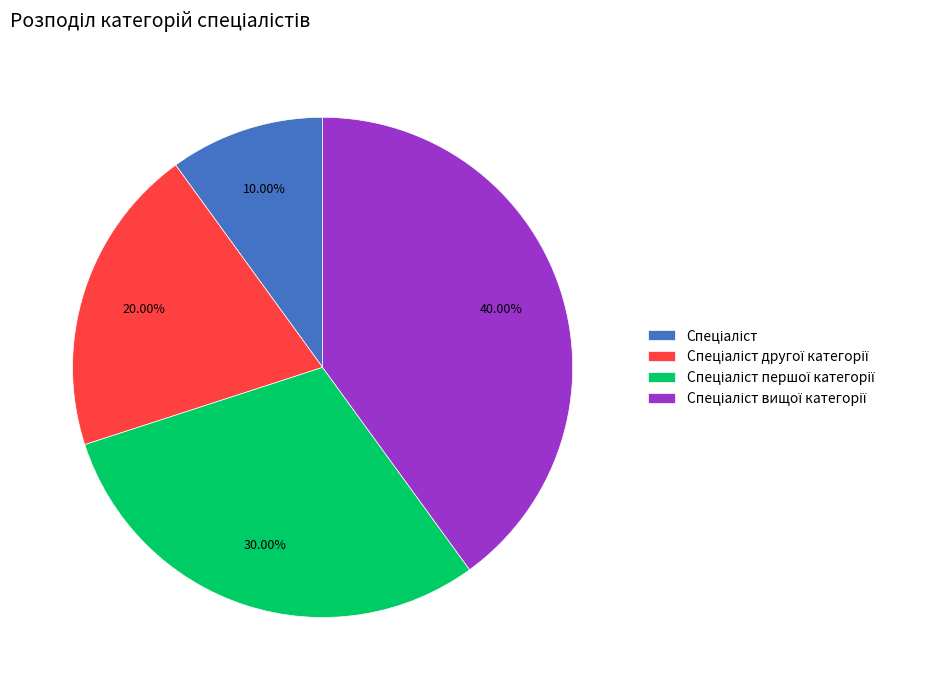

Is there any slice that represents more than half of the pie?

No